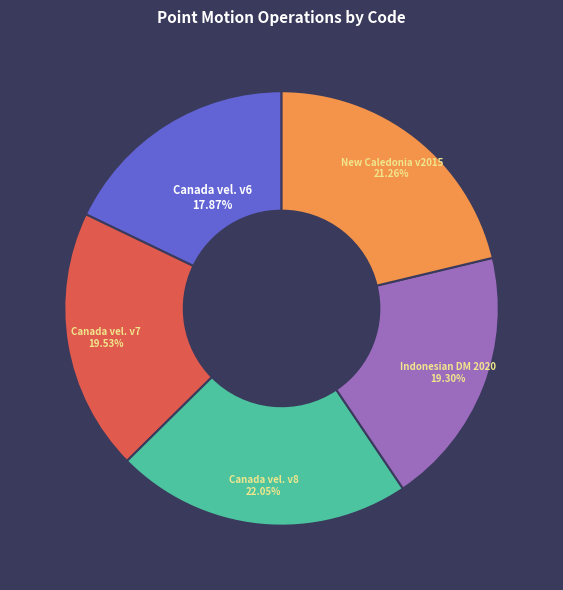

Is there any slice that represents more than half of the pie?

No